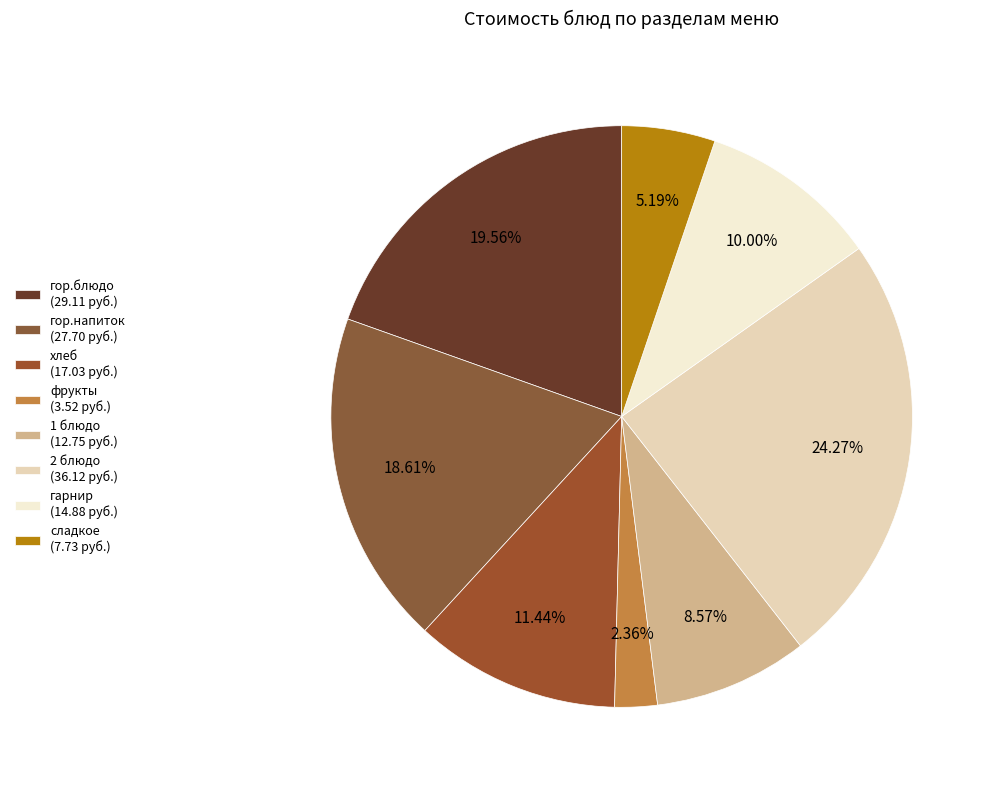

Count the number of slices in the pie.

8